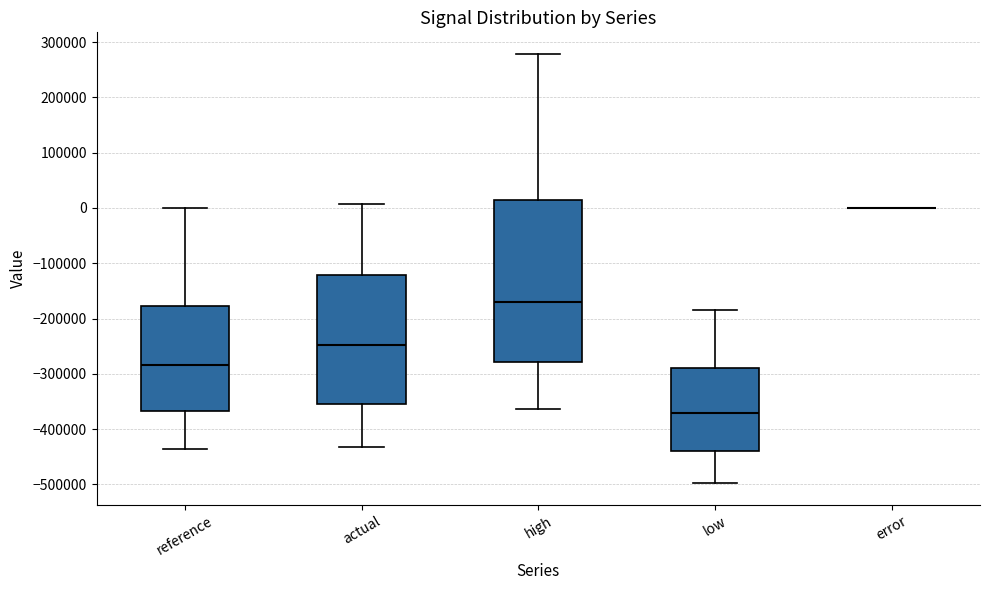

Where is the lower edge of the box for high on the y-axis? The values are not printed on the chart, so give them approximately, as read against the axis.

-280000